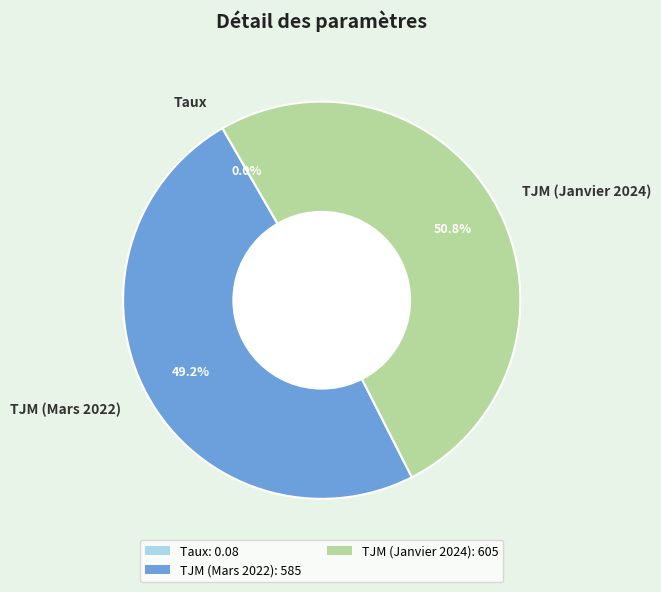

Is it true that TJM (Janvier 2024) is 57% of the pie?

False